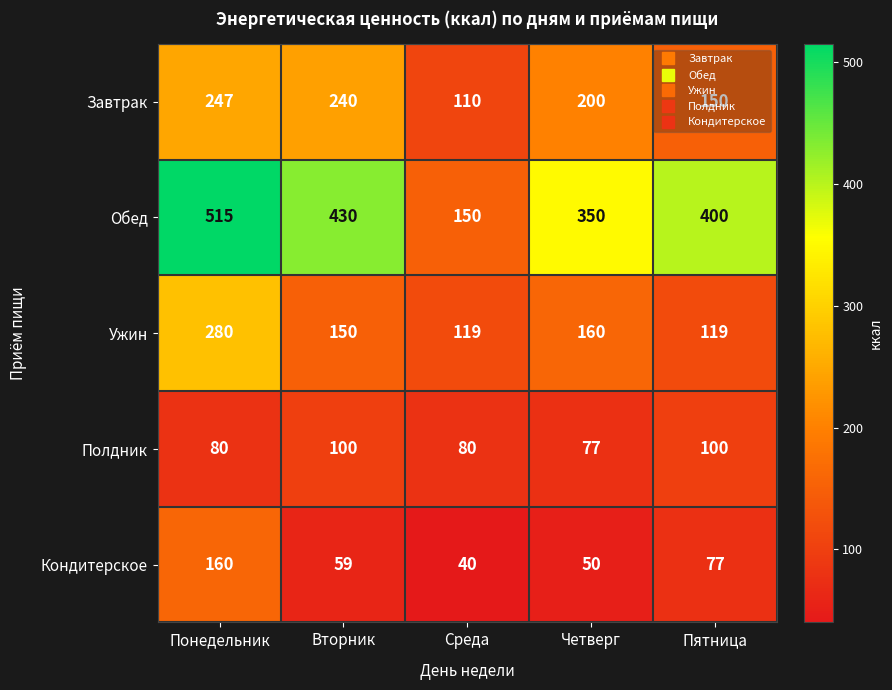

At how many categories does at least one series exceed 456?

1